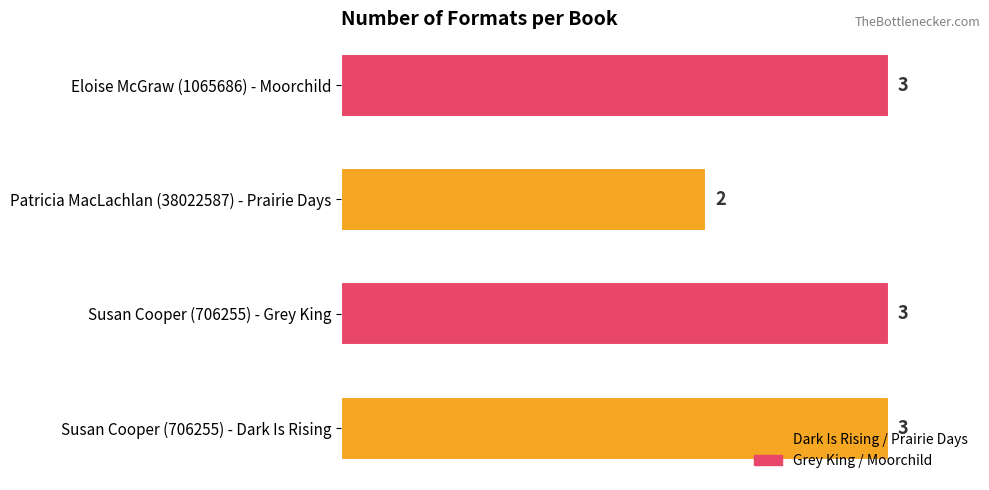

True or false: the data shows 3 at Susan Cooper (706255) - Dark Is Rising.

True